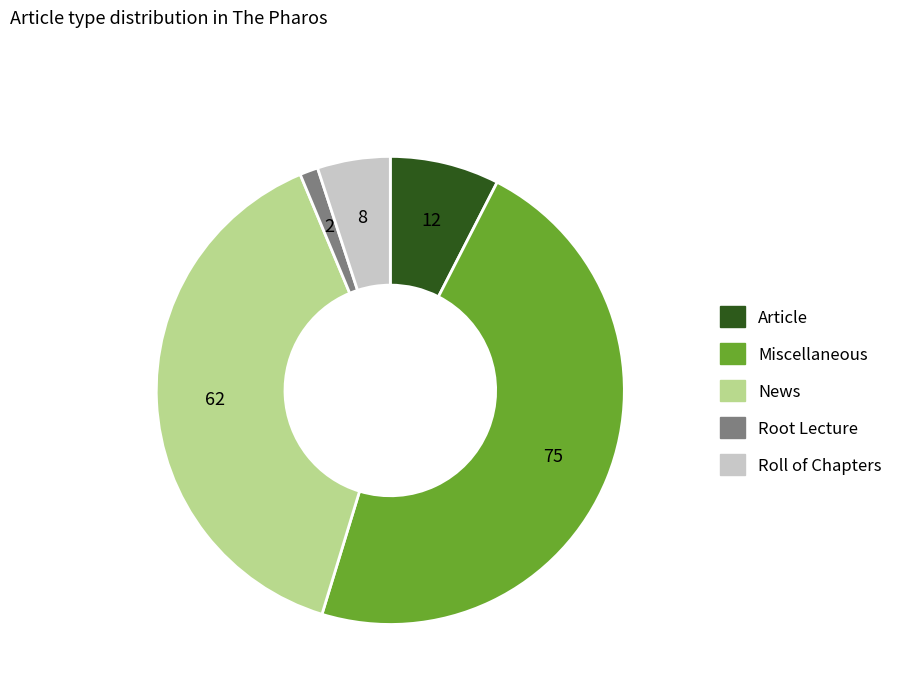

Between Miscellaneous and Roll of Chapters, which is larger?

Miscellaneous